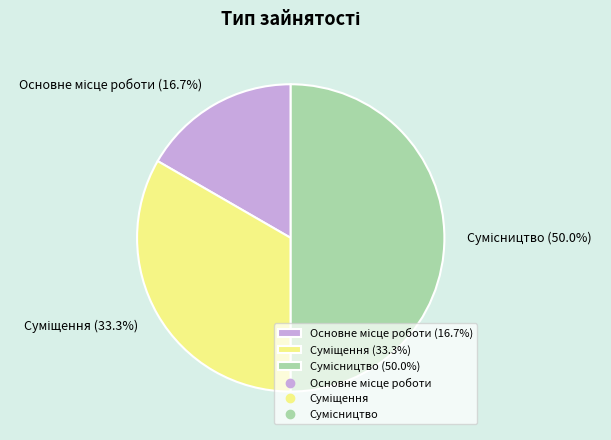

To the nearest percent, what is the combined percentage of Основне місце роботи and Сумісництво?

67%